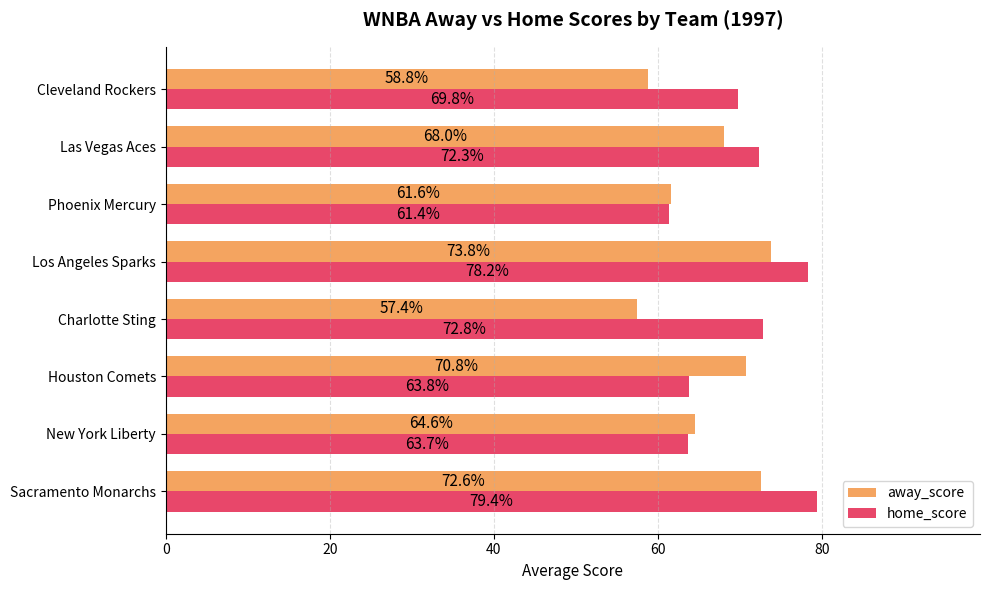

What is the total value across all series at Los Angeles Sparks?

152.0